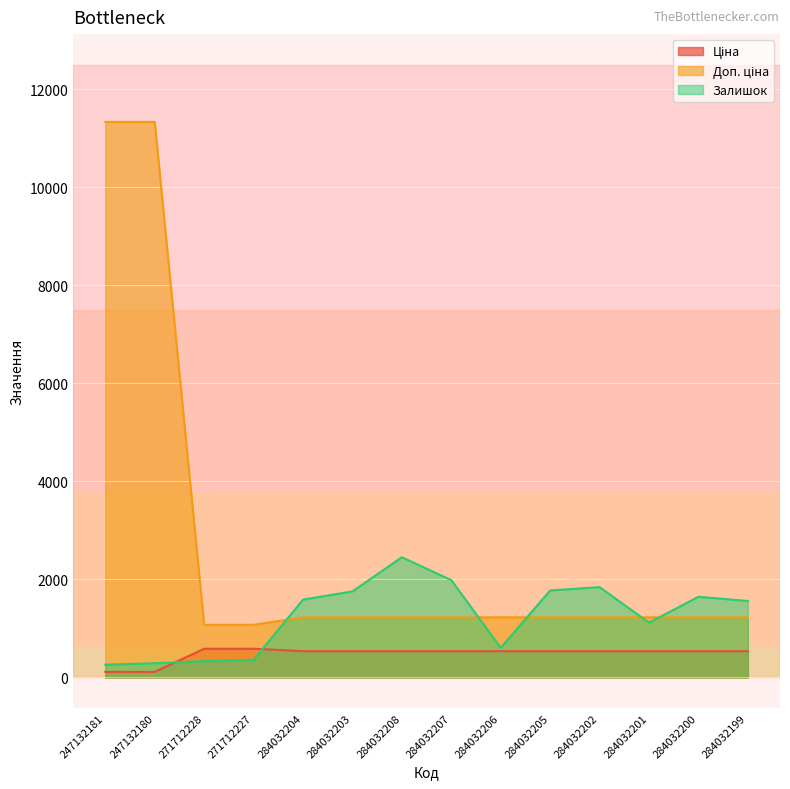

Reading left to right, what are all the values shown in this chart?

Ціна: 113.3	113.3	586.0	586.0	535.4	535.4	535.4	535.4	535.4	535.4	535.4	535.4	535.4	535.4
Доп. ціна: 11334.0	11334.0	1074.5	1074.5	1227.2	1227.2	1227.2	1227.2	1227.2	1227.2	1227.2	1227.2	1227.2	1227.2
Залишок: 260.0	290.0	333.0	359.0	1588.0	1756.0	2453.0	1986.0	605.0	1775.0	1843.0	1118.0	1646.0	1561.0